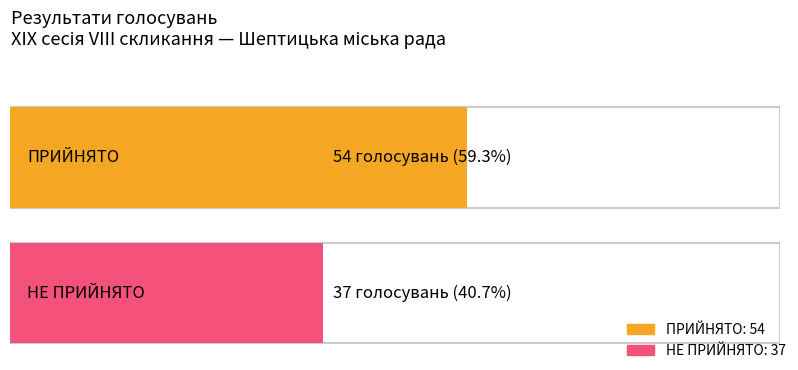

At which category does the chart reach its minimum across all series?

НЕ ПРИЙНЯТО